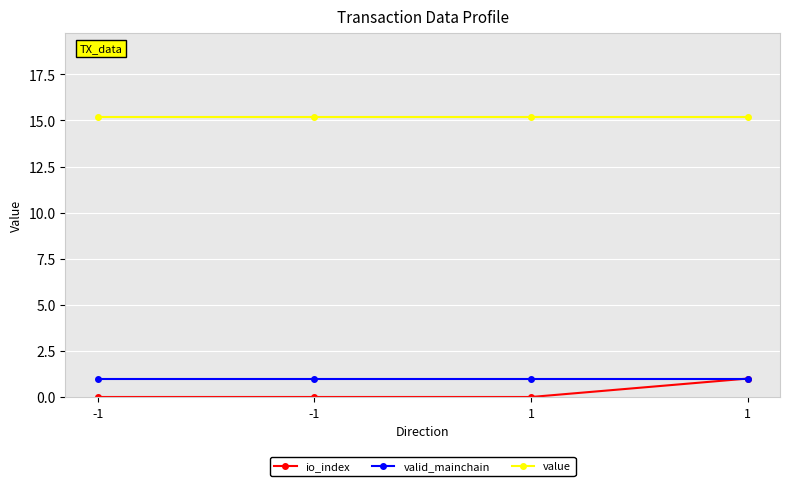

Reading right to left, list all the values displayed in this chart.

io_index: 1.0	0.0	0.0	0.0
valid_mainchain: 1.0	1.0	1.0	1.0
value: 15.2	15.2	15.2	15.2